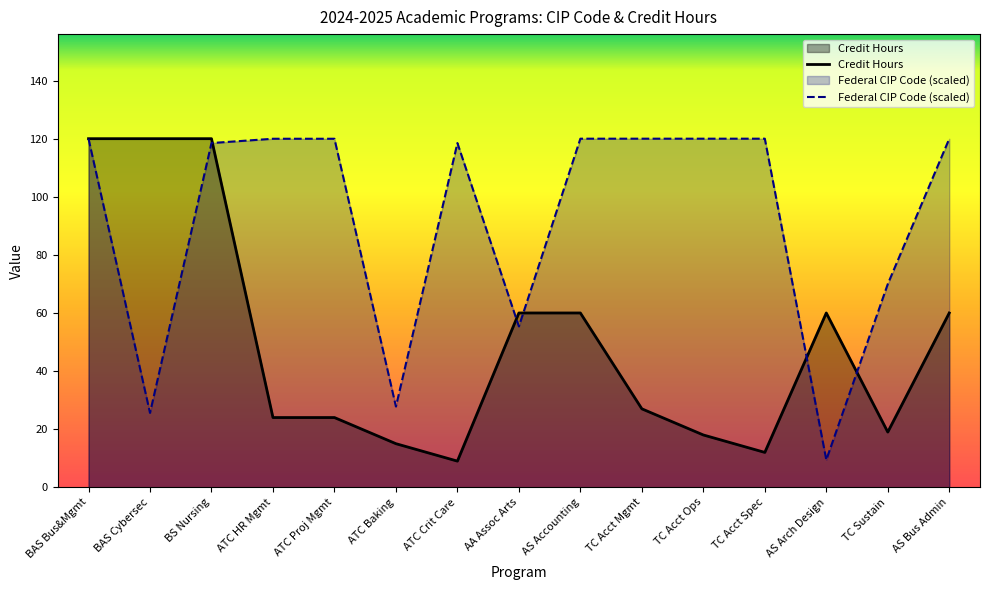

What is the greatest value displayed?

120.0